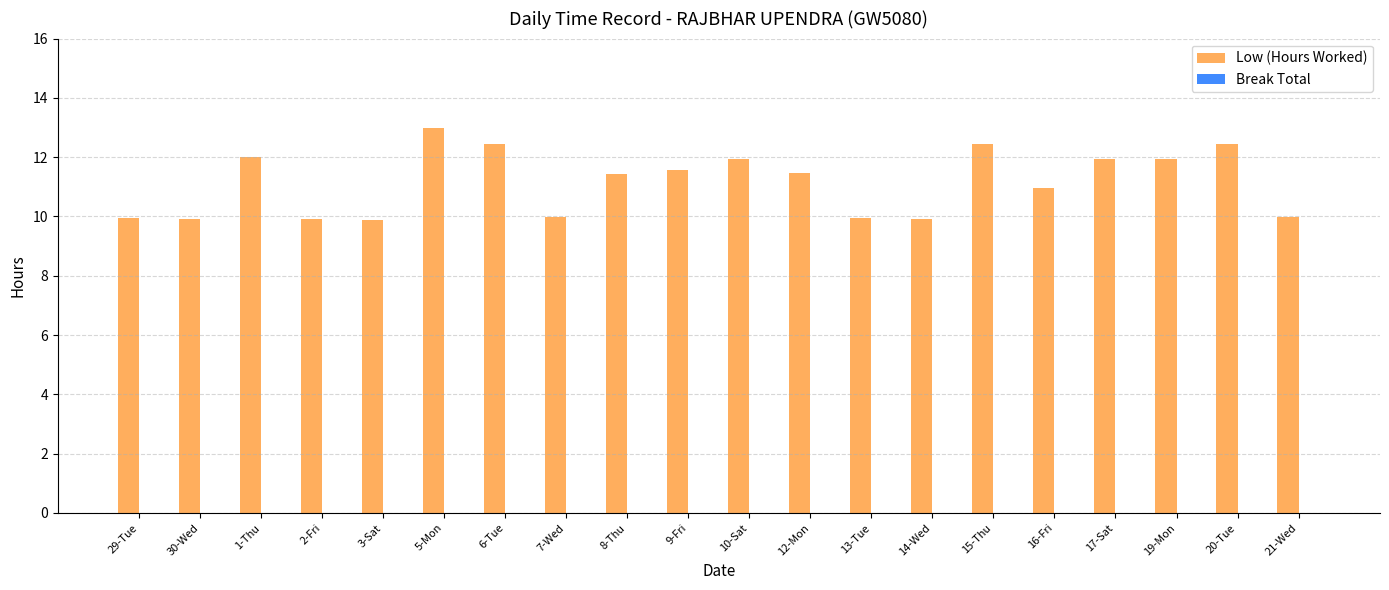

What position from the left is 2-Fri?

4